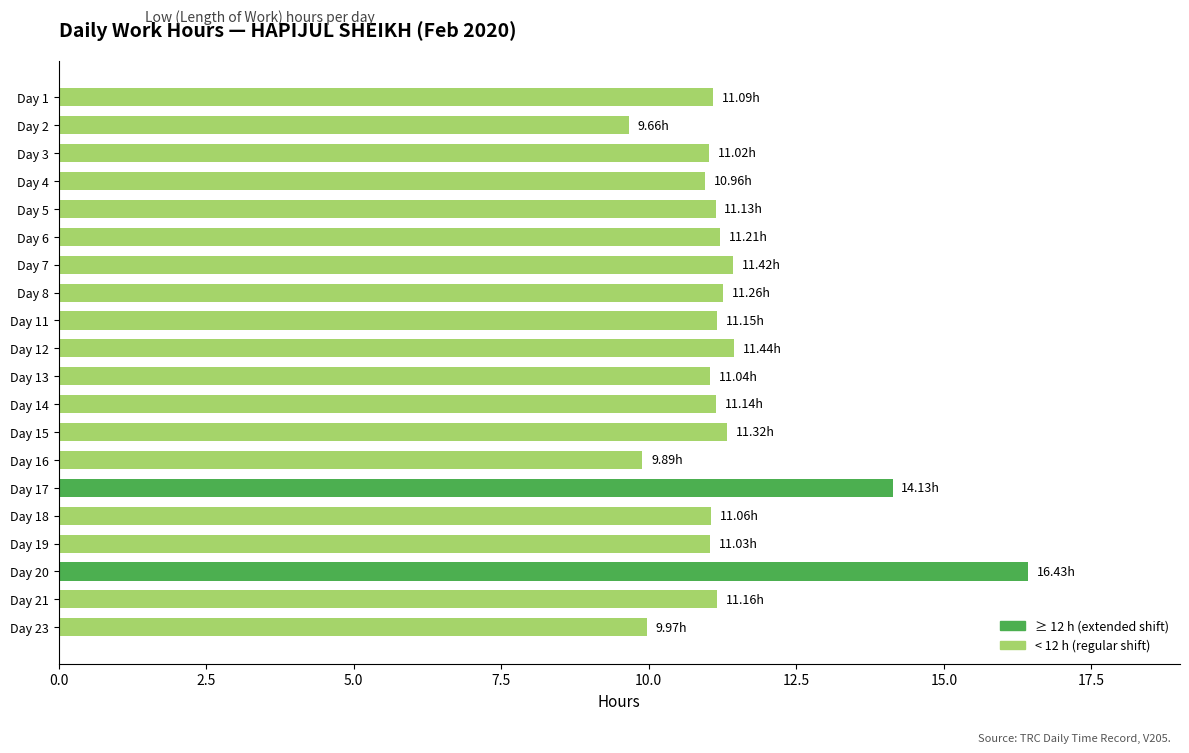

Approximately how many times larger is the value at Day 20 compared to Day 23?

1.6